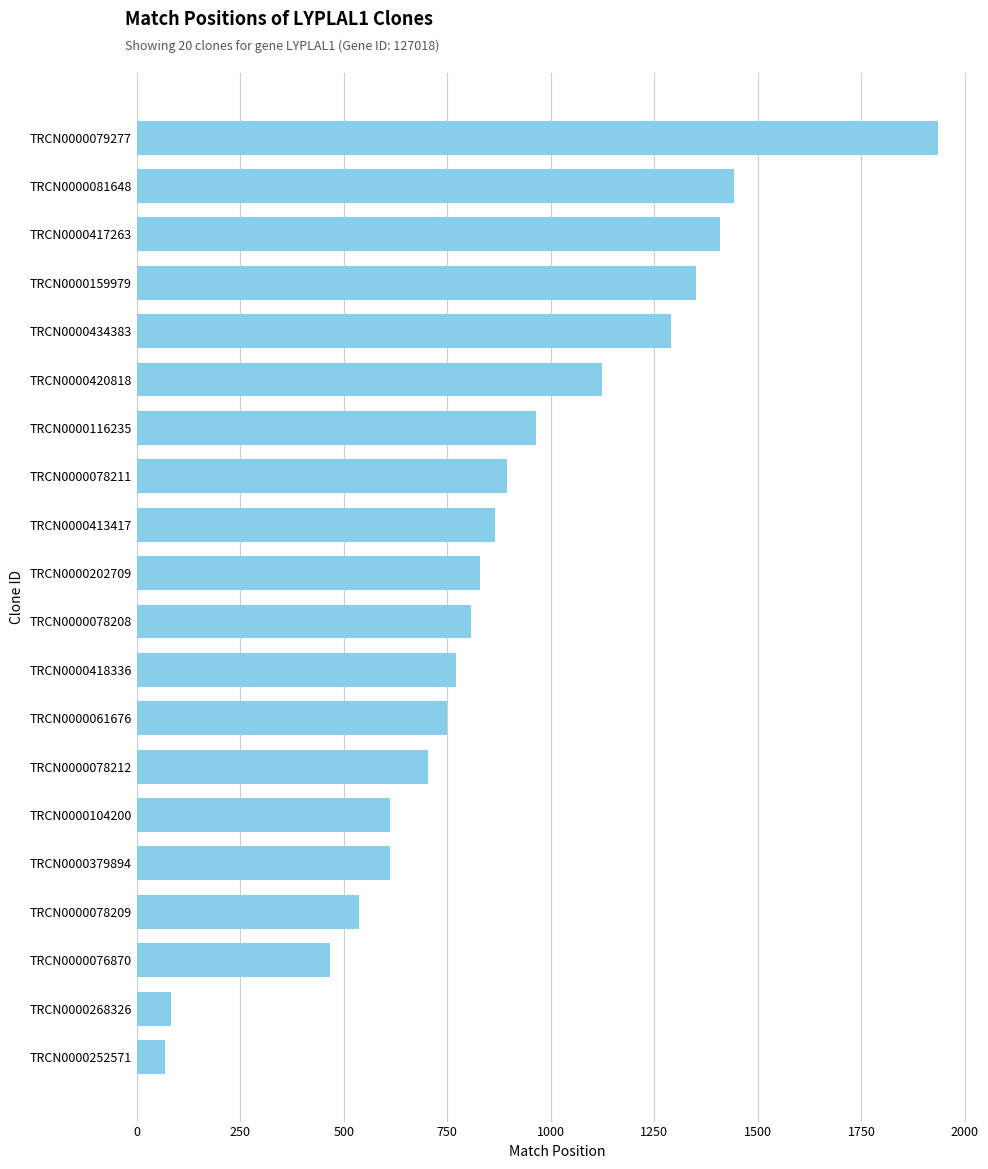

What is the smallest value displayed?

67